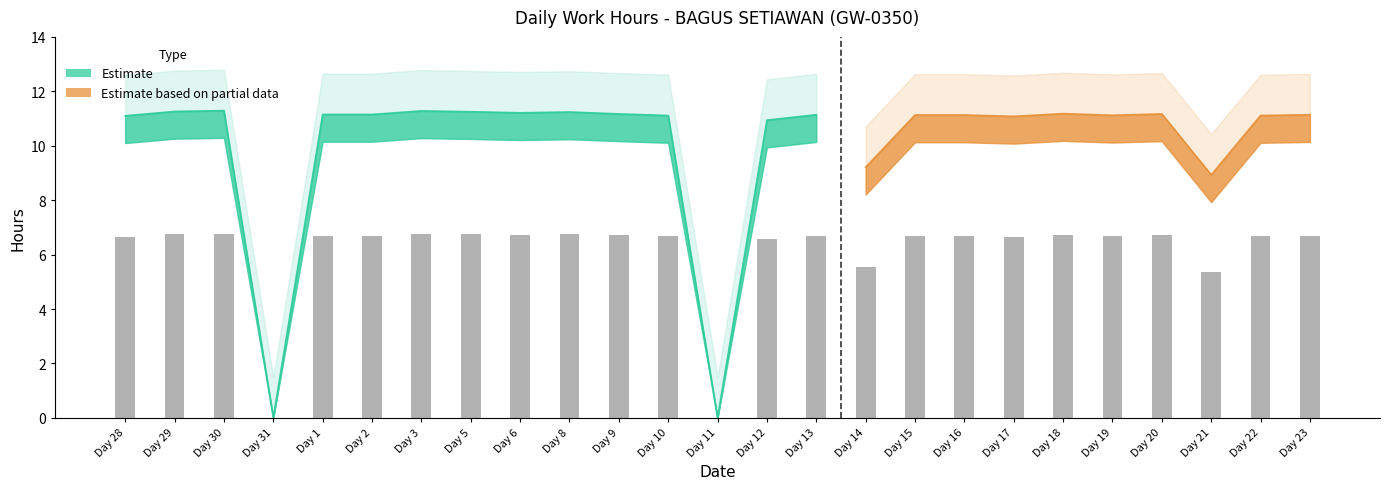

What position from the left is 15?

17